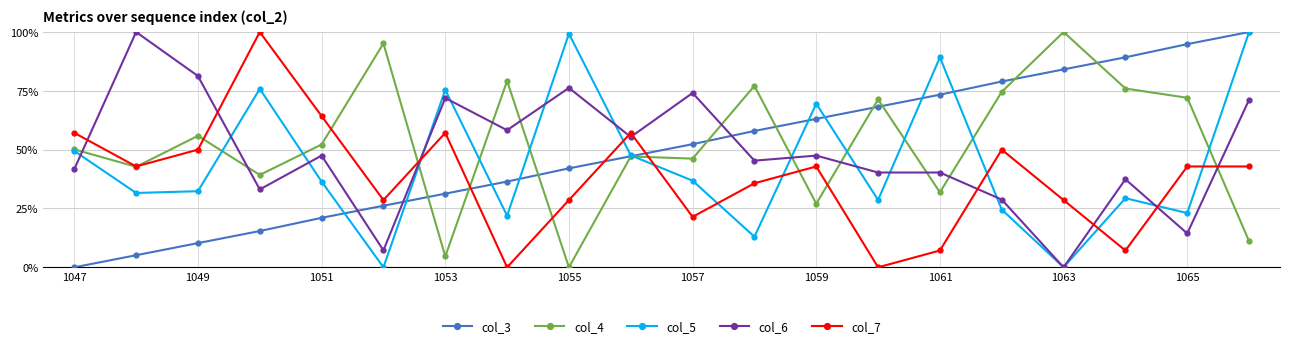

True or false: col_3 has more than 0 interior local peaks.

False